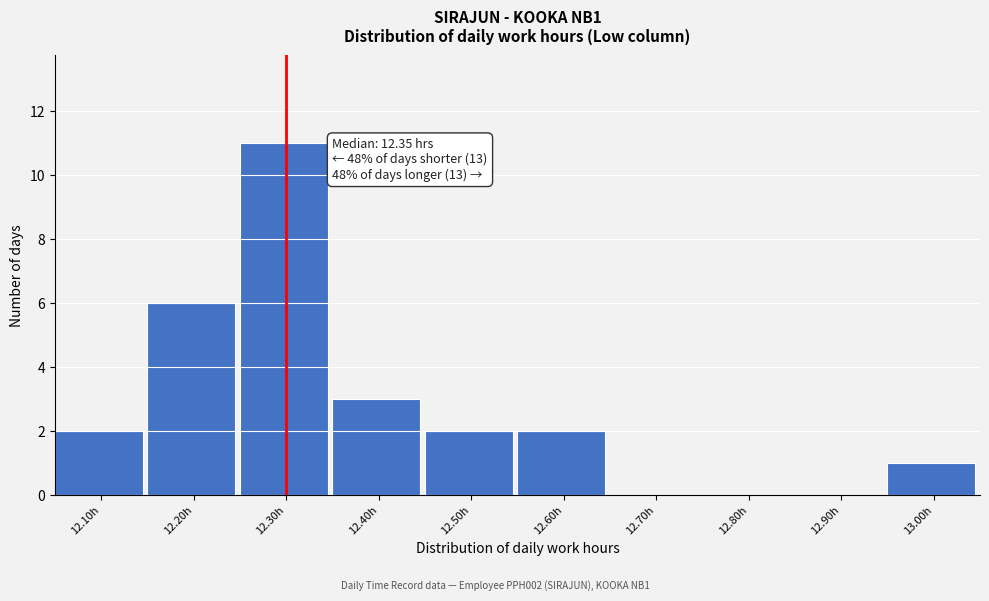

Reading left to right, transcribe all the data shown in this chart.

12.10h=2	12.20h=6	12.30h=11	12.40h=3	12.50h=2	12.60h=2	12.70h=0	12.80h=0	12.90h=0	13.00h=1